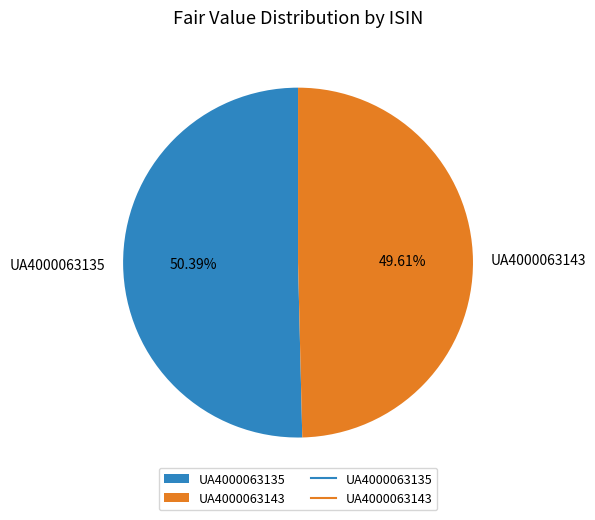

Combined, do UA4000063135 and UA4000063143 account for over 50%?

Yes